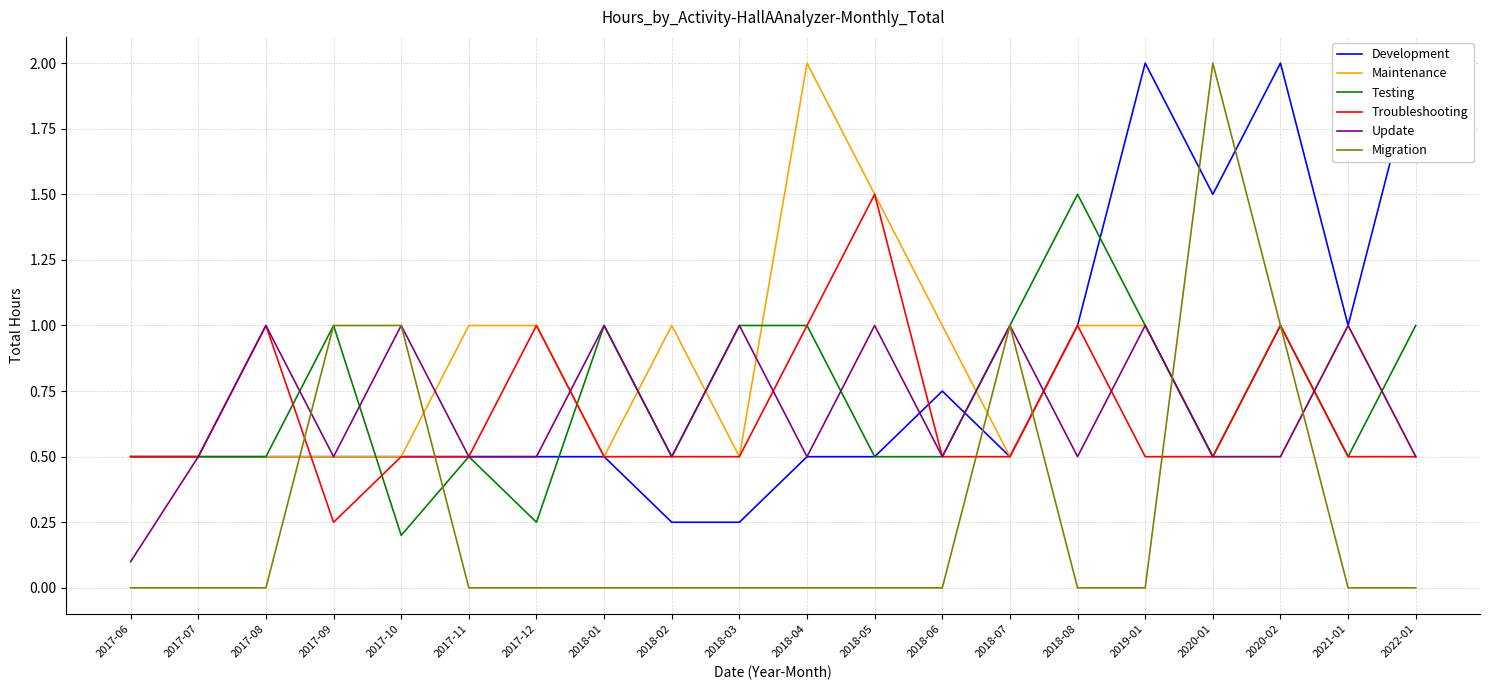

After their last crossing, which series has the higher values: Update or Testing?

Testing